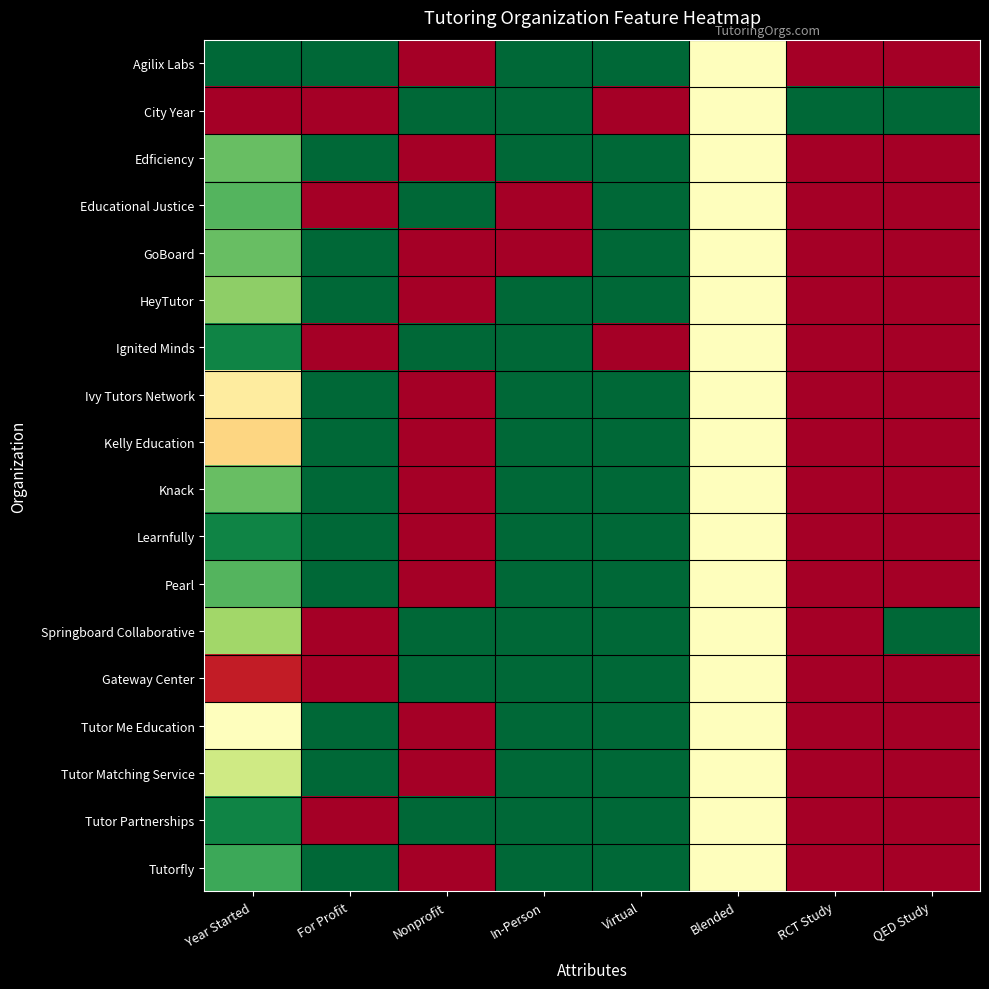

Which series has the largest total across all categories?

Springboard Collaborative